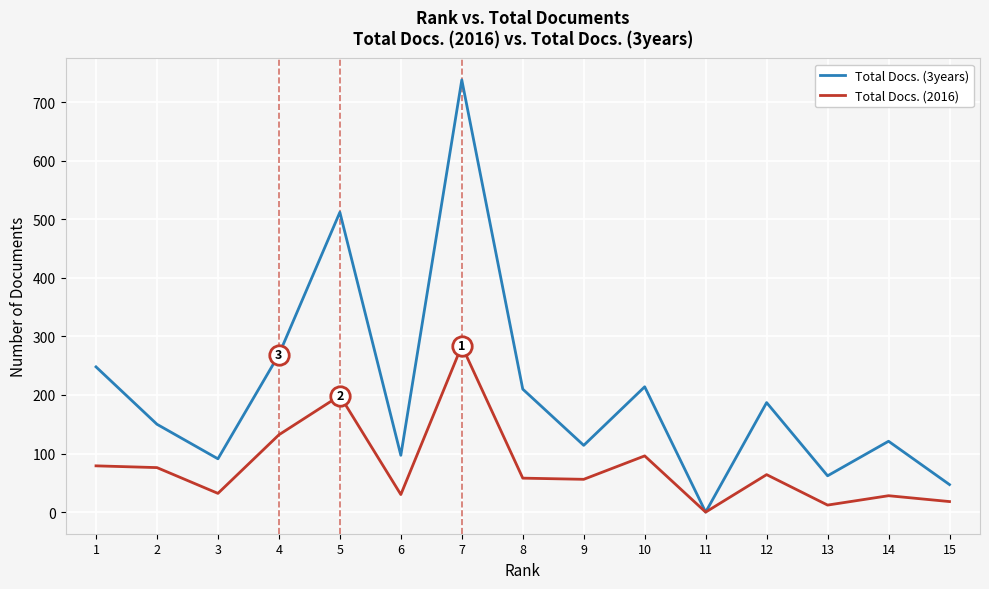

What is the greatest value displayed?

738